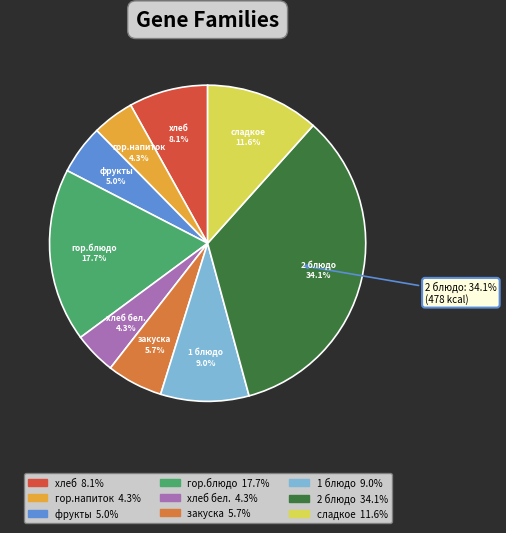

Is it true that 1 блюдо is 9% of the pie?

True